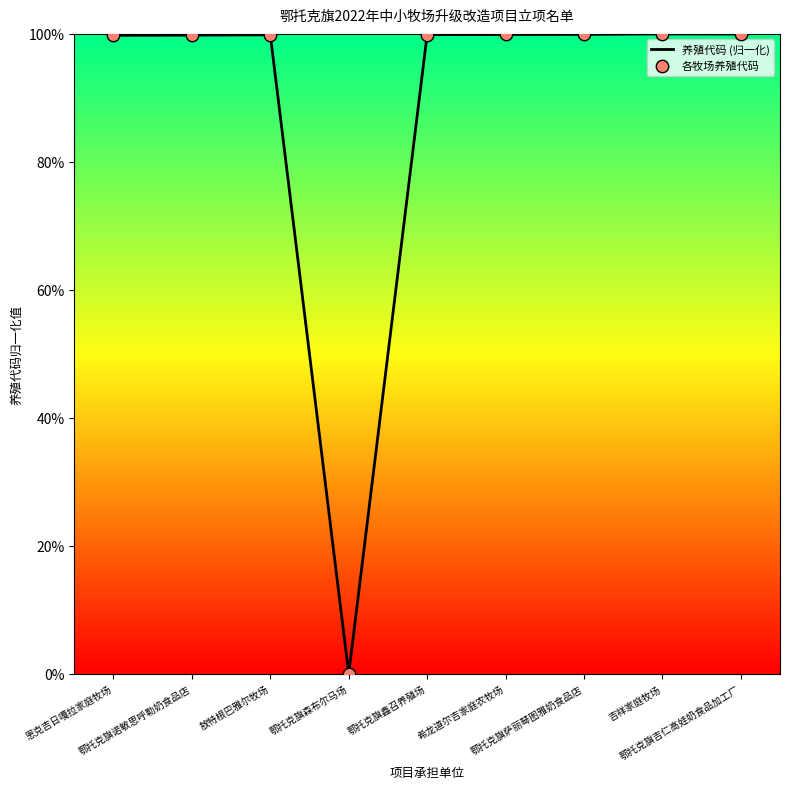

What is the difference between the maximum and minimum values?

100.0